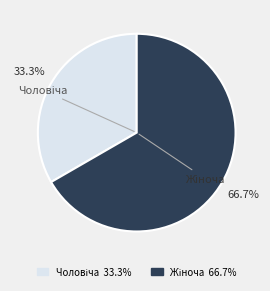

How many segments does this pie chart have?

2